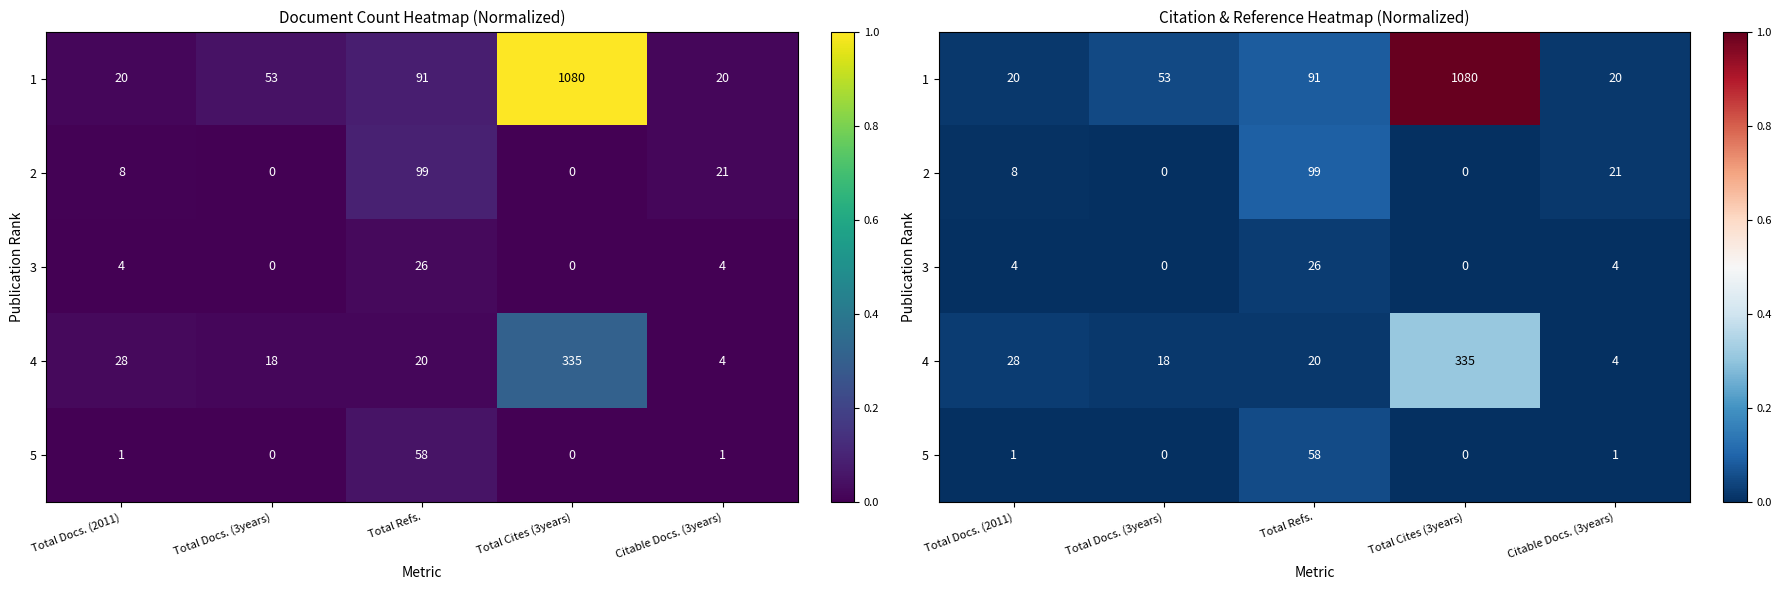

At how many categories does at least one series exceed 0?

5